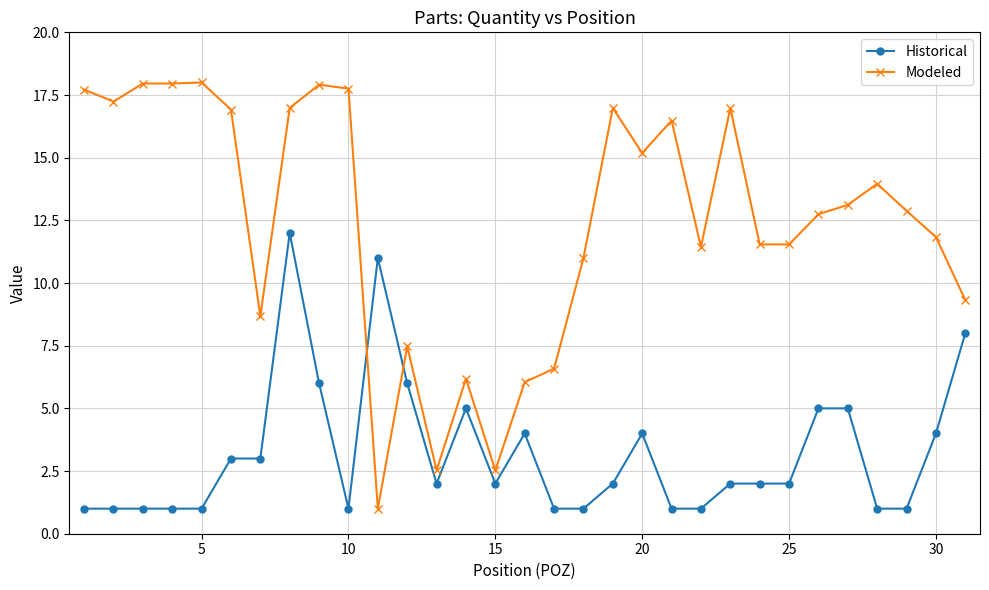

How many lines are shown in the chart?

2